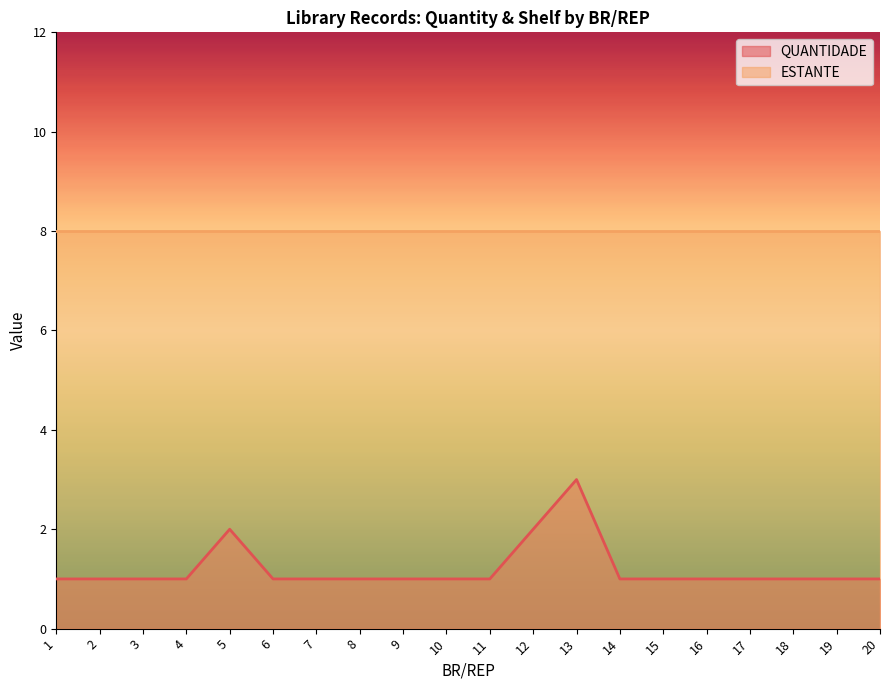

Reading right to left, list all the values displayed in this chart.

1	1	1	1	1	1	1	3	2	1	1	1	1	1	1	2	1	1	1	1